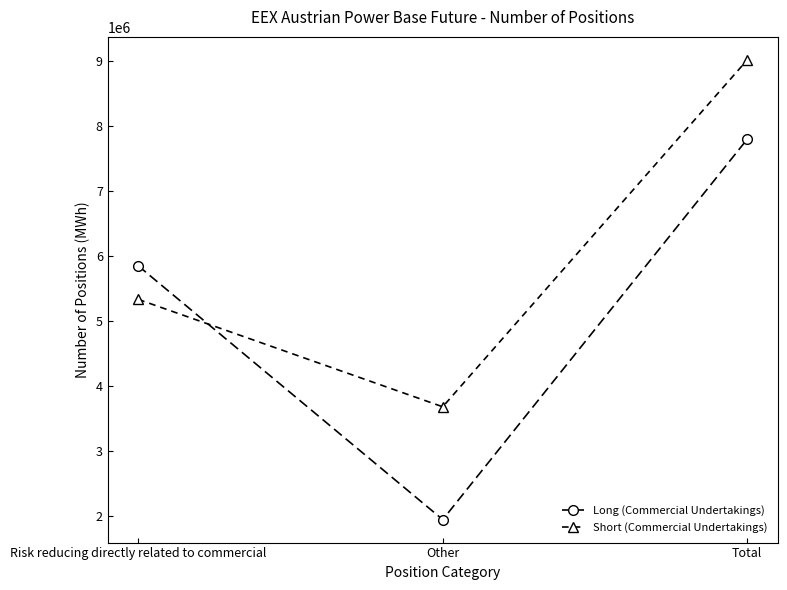

Reading left to right, extract all data points from this chart.

Long (Commercial Undertakings): 5848695	1947073	7795768
Short (Commercial Undertakings): 5332874	3681222	9014096